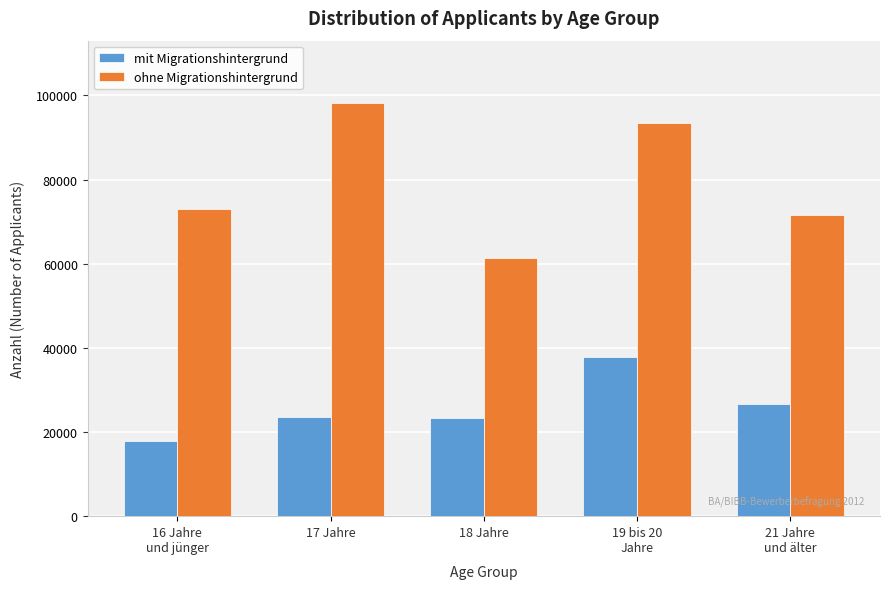

What is the difference between the ohne Migrationshintergrund values at 17 Jahre and 18 Jahre?

36796